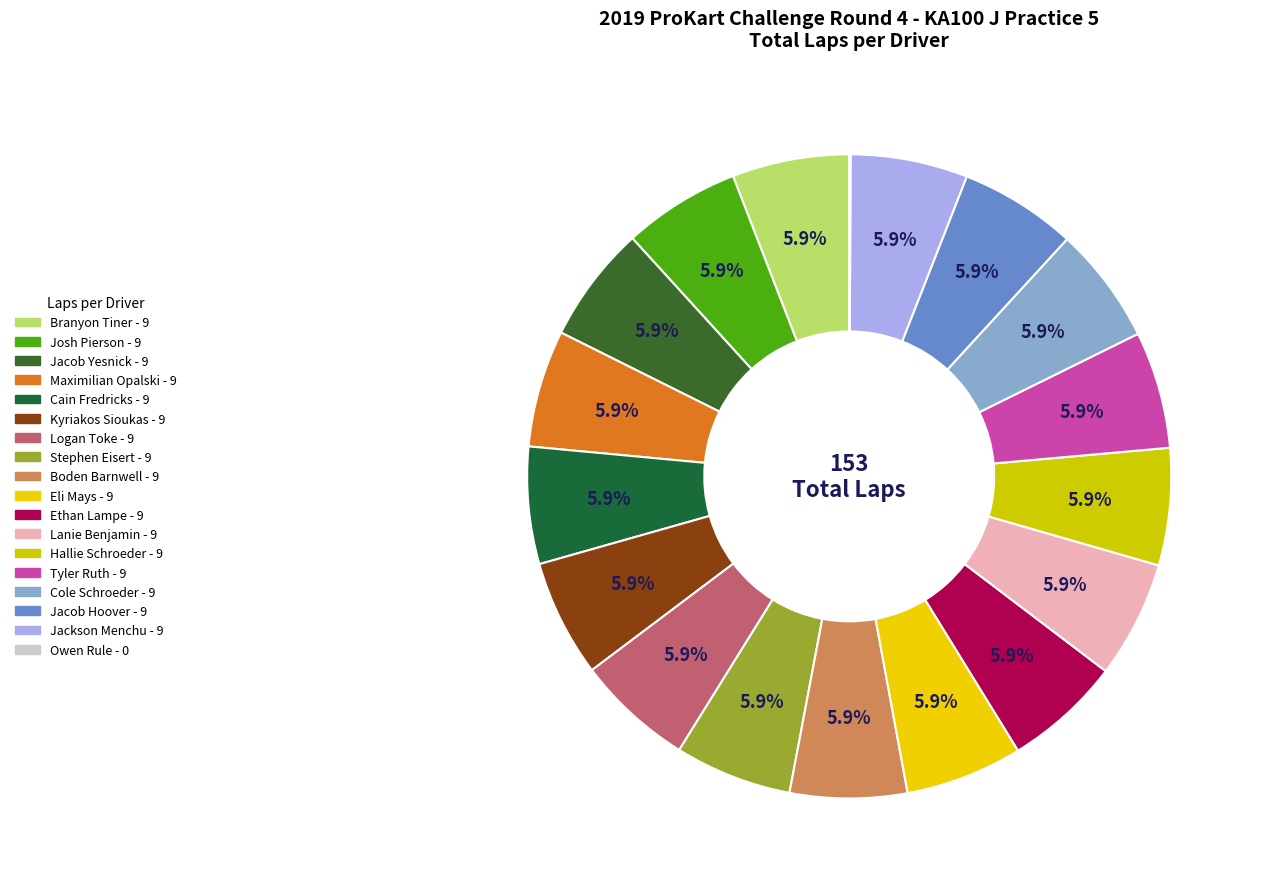

Does Maximilian Opalski account for over 50% of the chart?

No